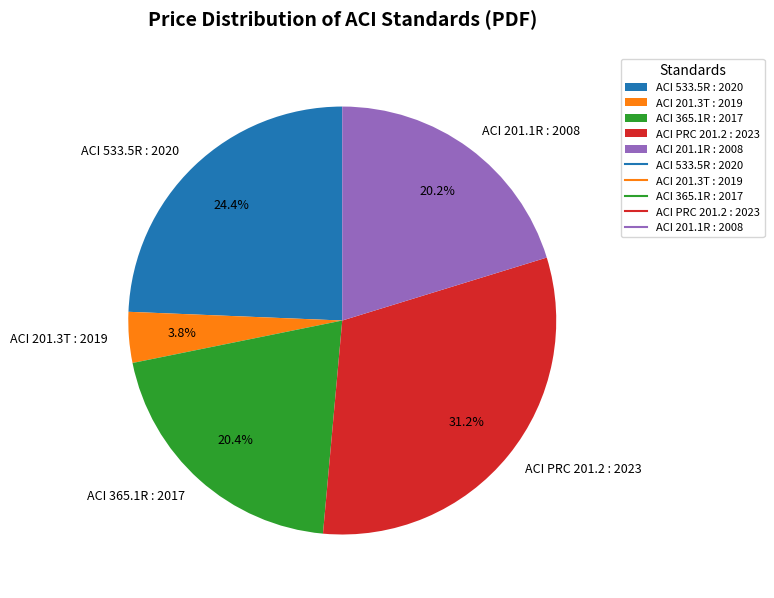

Count the number of slices in the pie.

5